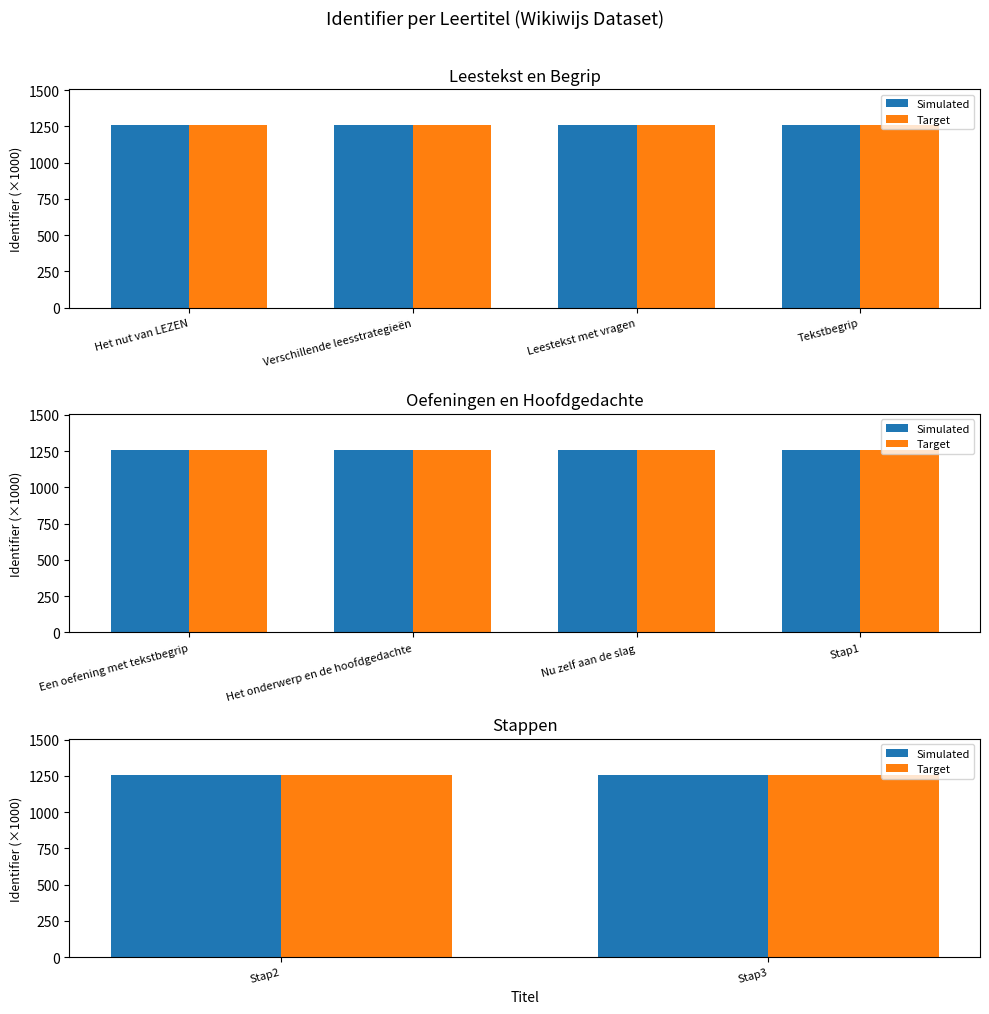

The Target series shows 843.3 at Stap3. True or false?

False